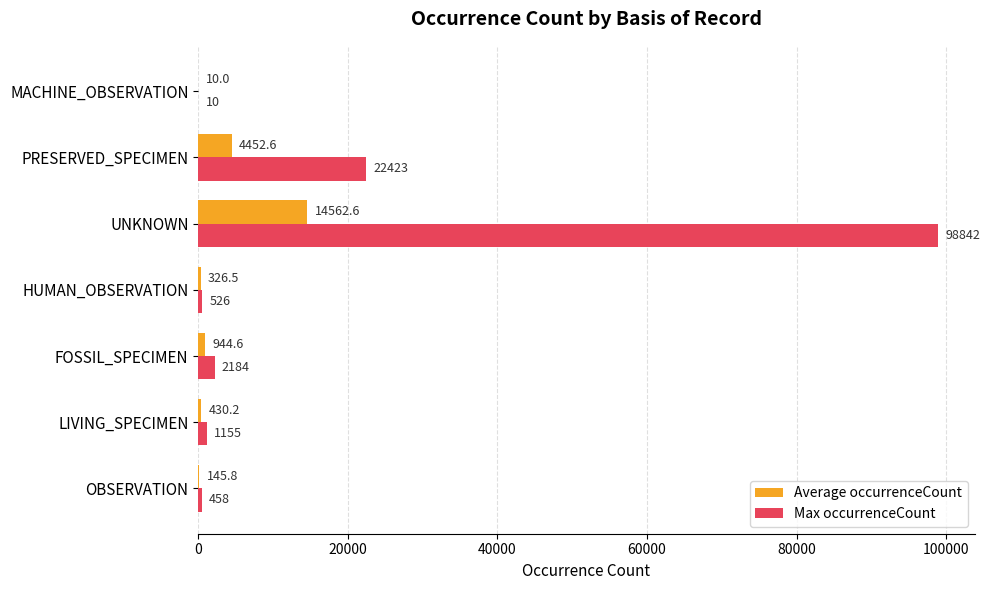

Read the Max occurrenceCount value at MACHINE_OBSERVATION.

10.0